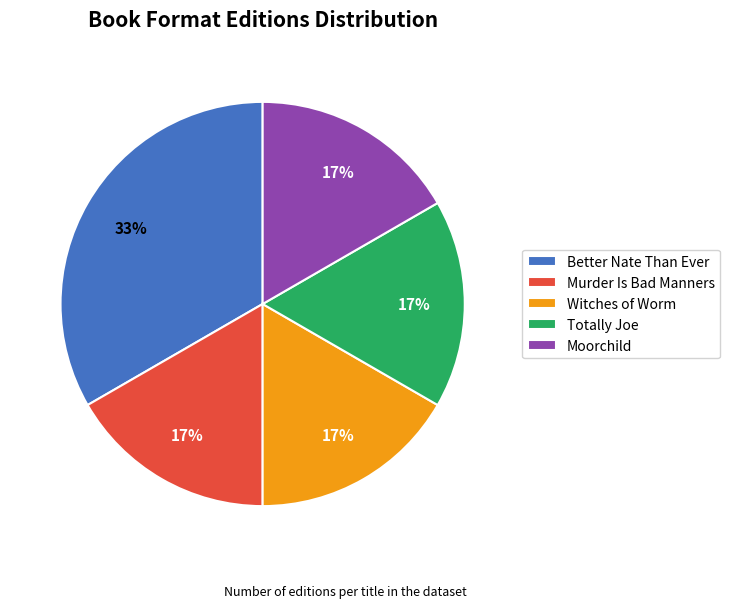

How many segments does this pie chart have?

5